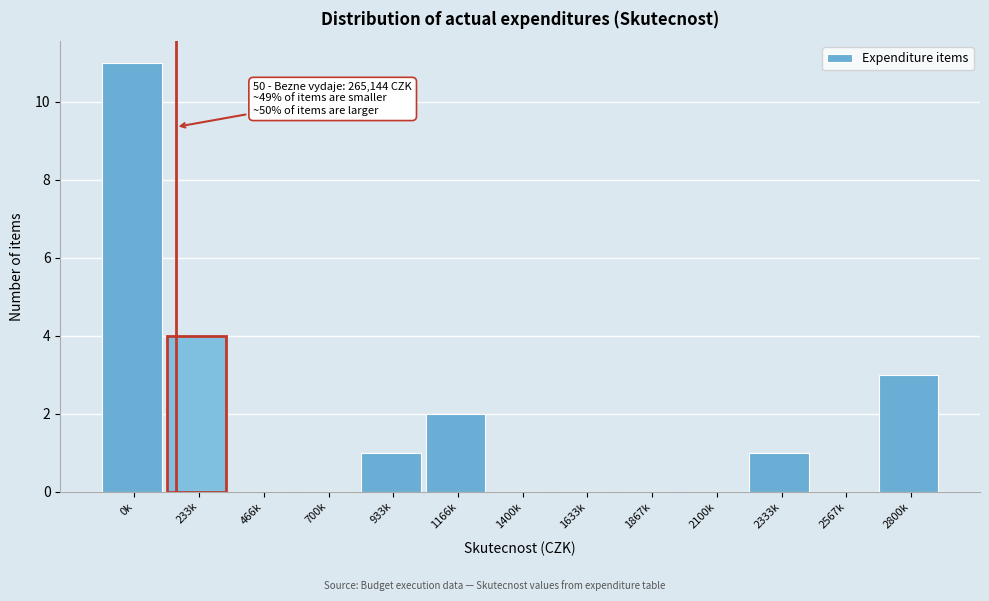

Reading left to right, extract all data points from this chart.

0k=11	233k=4	466k=0	700k=0	933k=1	1166k=2	1400k=0	1633k=0	1867k=0	2100k=0	2333k=1	2567k=0	2800k=3